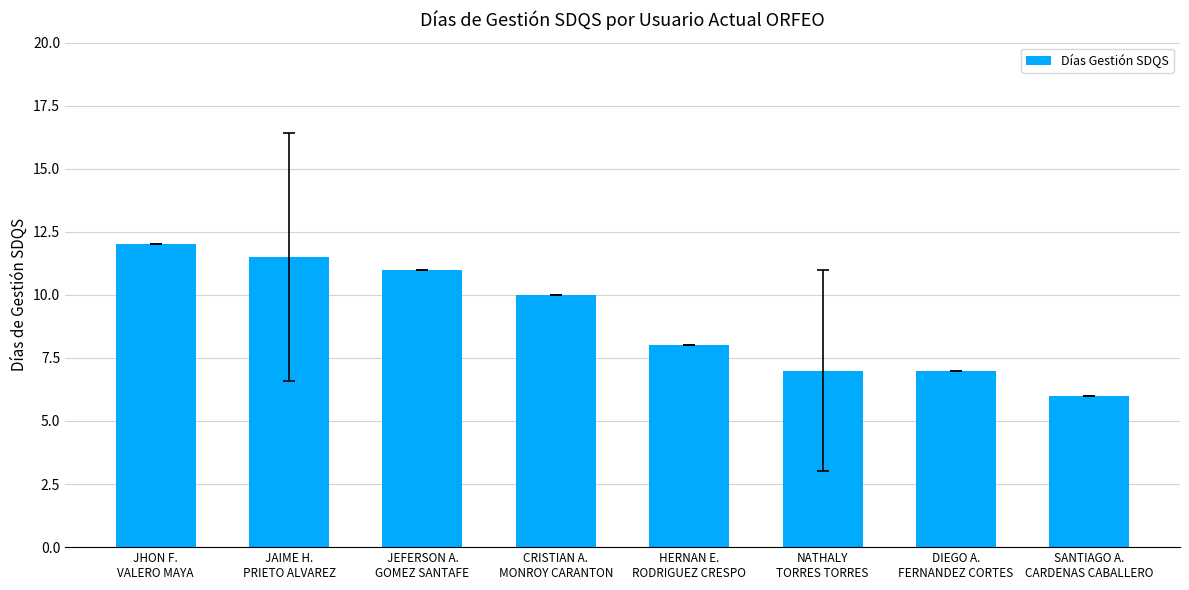

What is the value of the 6th bar from the left?

7.0